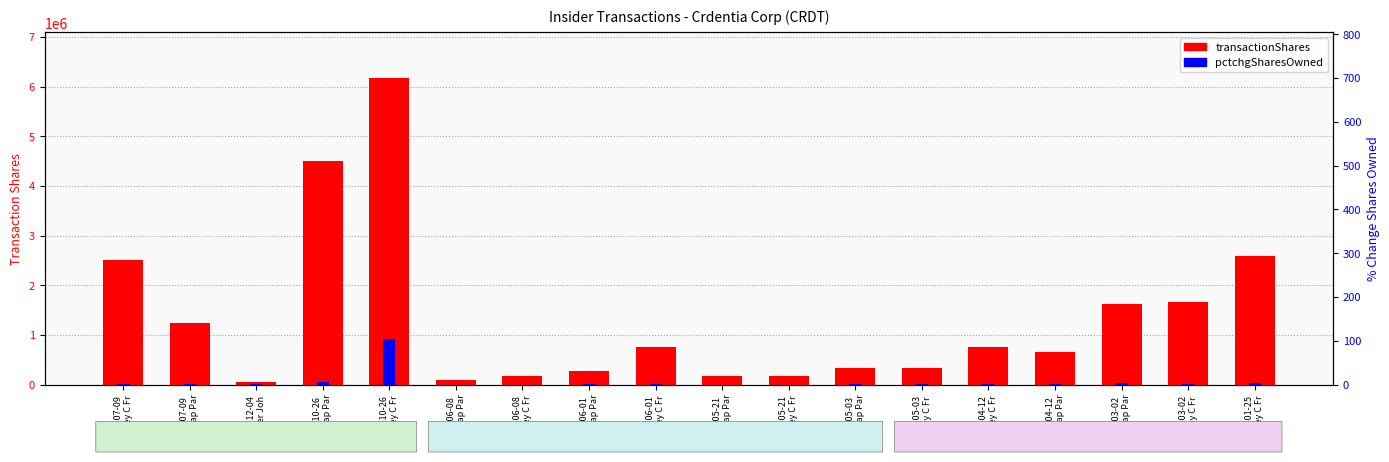

What are all the series names shown in the legend?

transactionShares, pctchgSharesOwned